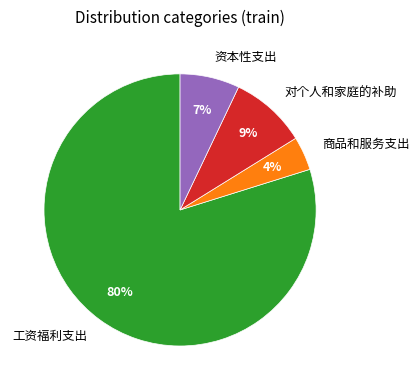

To the nearest percent, what is the average slice percentage?

25%